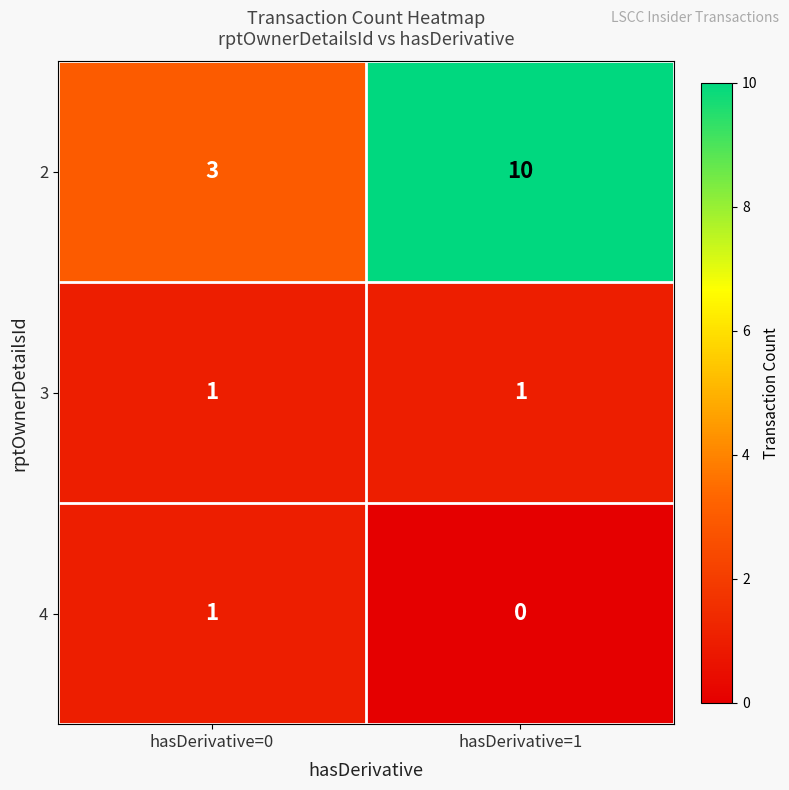

Reading left to right, extract all data points from this chart.

2: 3	10
3: 1	1
4: 1	0